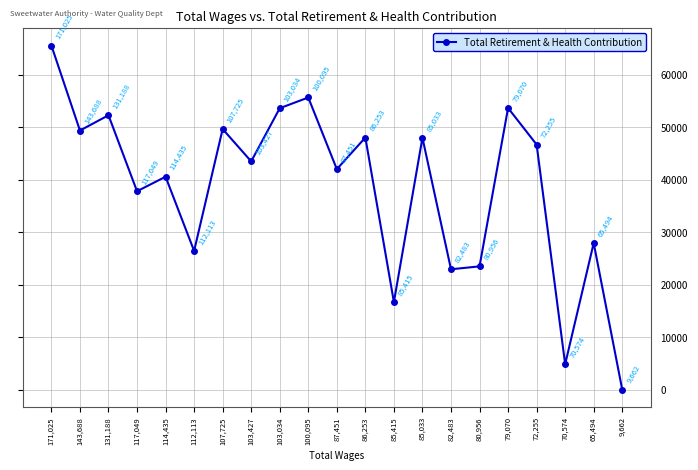

How many values are above zero?

20